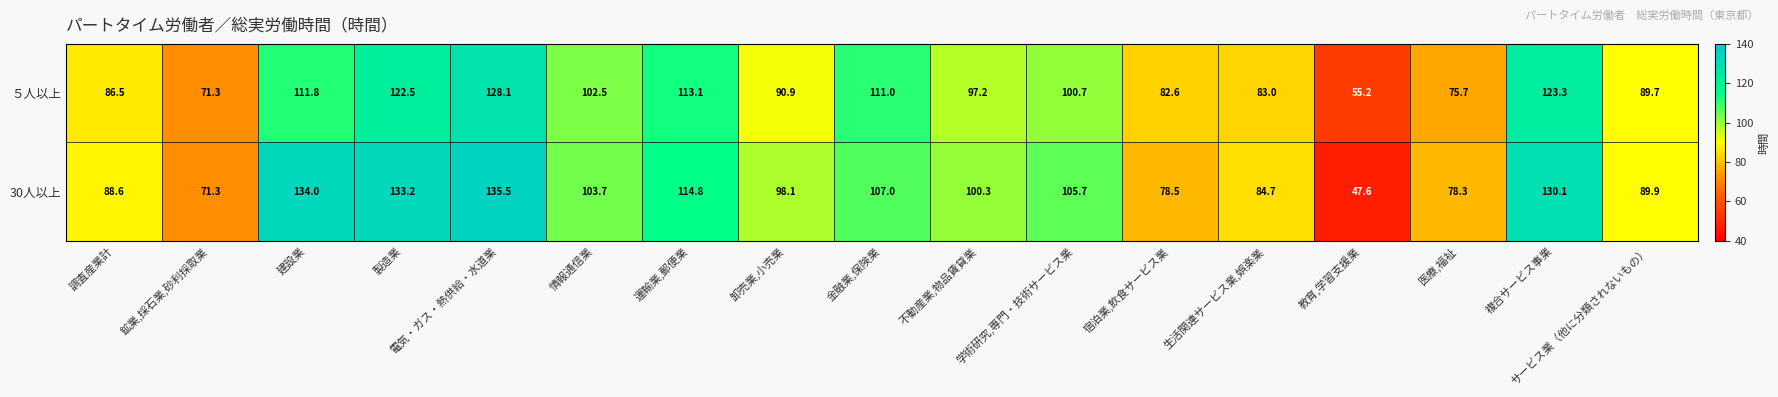

Count the number of categories in the chart.

17